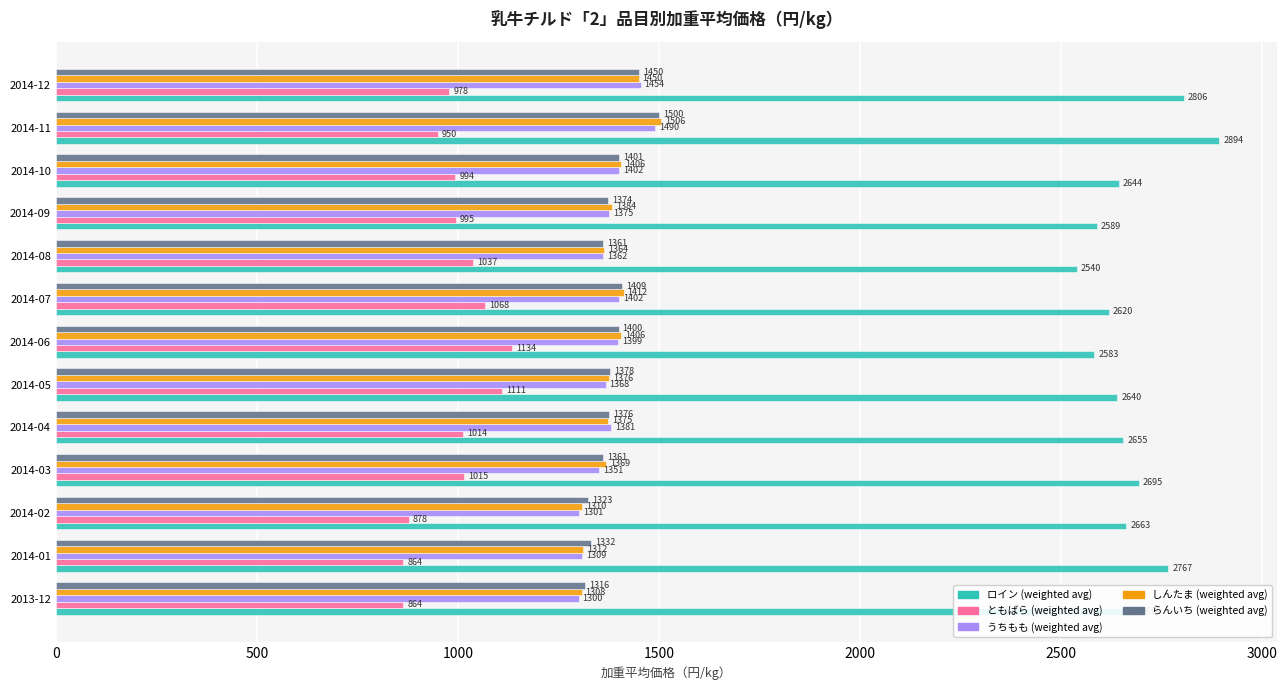

What is the lowest value of the ともばら (weighted avg) series?

863.9